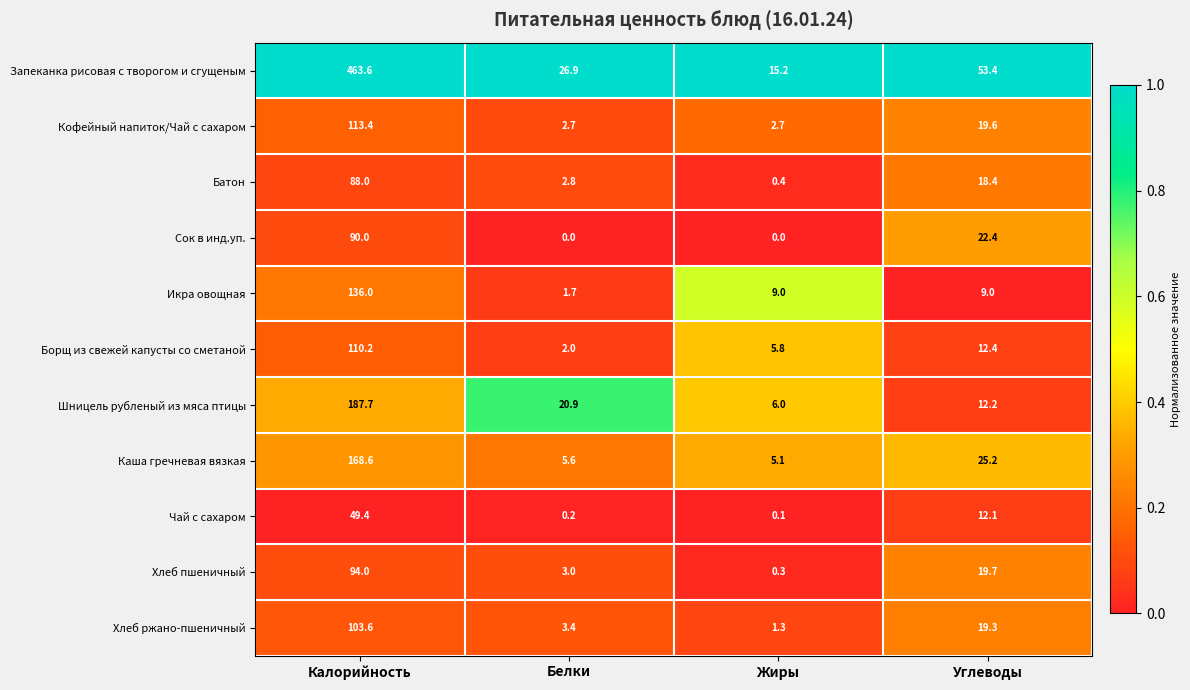

Which series has the largest range (max minus min)?

Запеканка рисовая с творогом и сгущеным